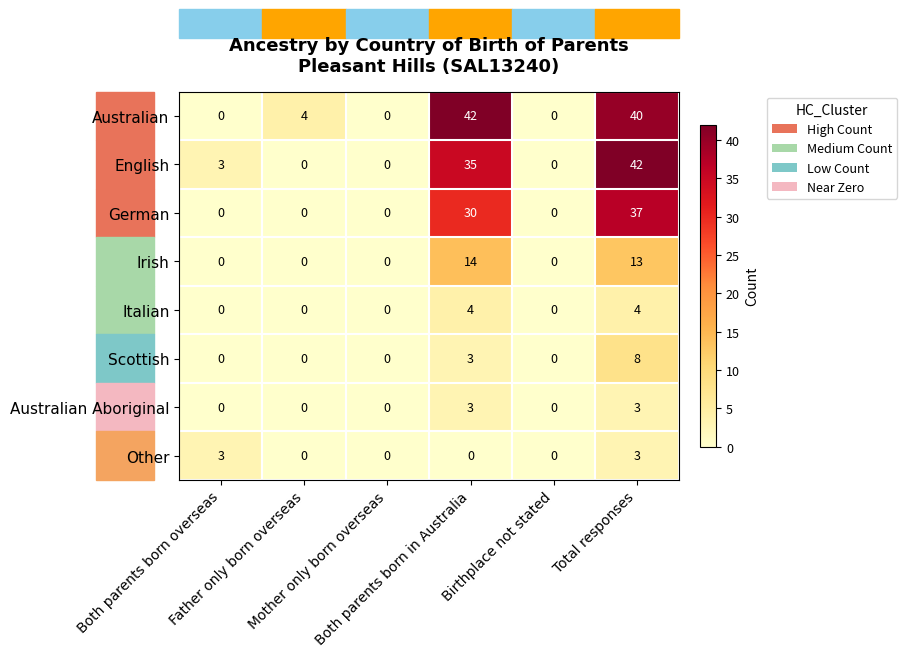

How many data points does each series have?

6